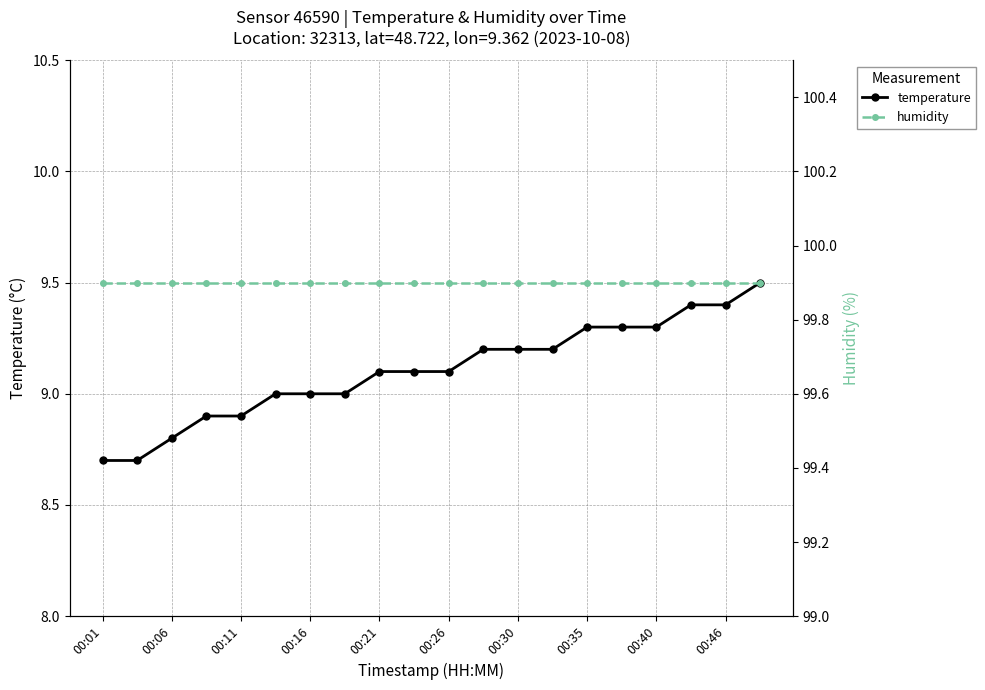

How many lines are shown in the chart?

2